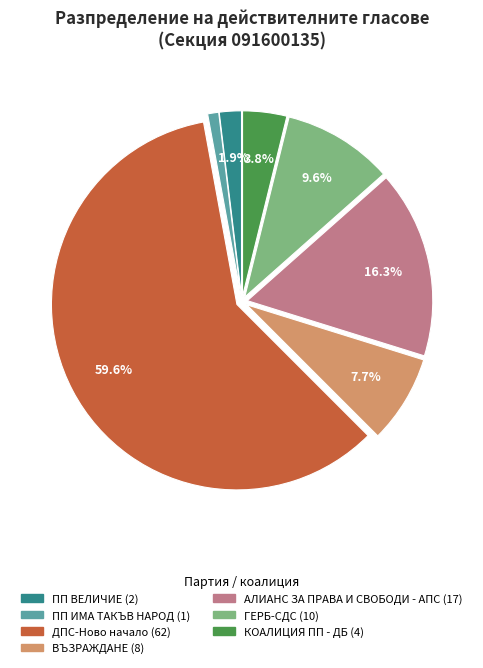

Do ВЪЗРАЖДАНЕ and ПП ВЕЛИЧИЕ together represent more than half of the pie?

No